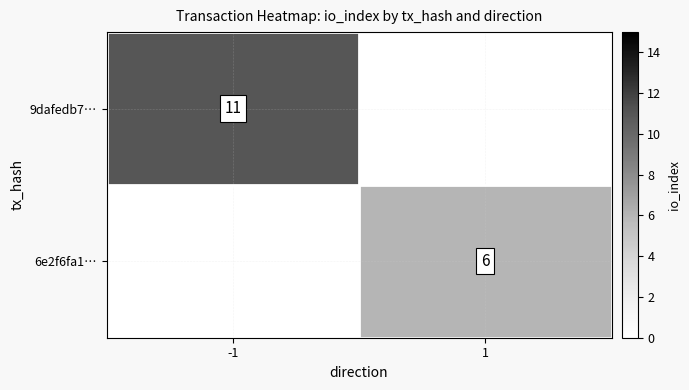

True or false: 9dafedb7… has a value of 11 at -1.

True